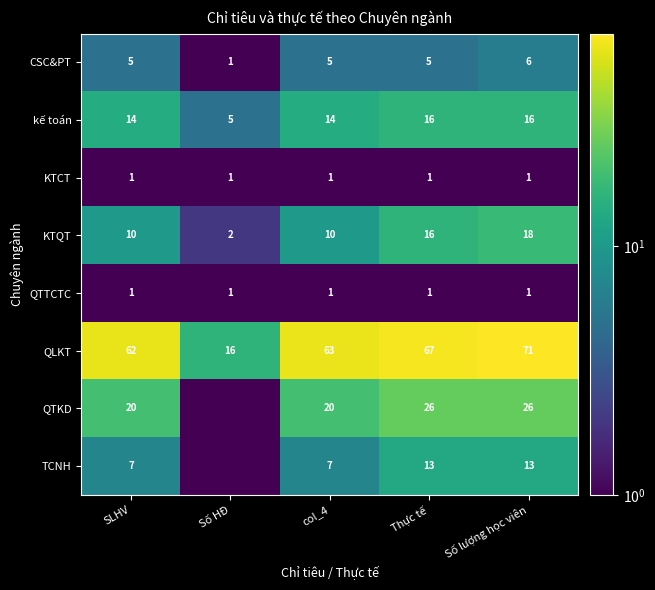

True or false: TCNH has a value of 21.6 at Số lượng học viên.

False